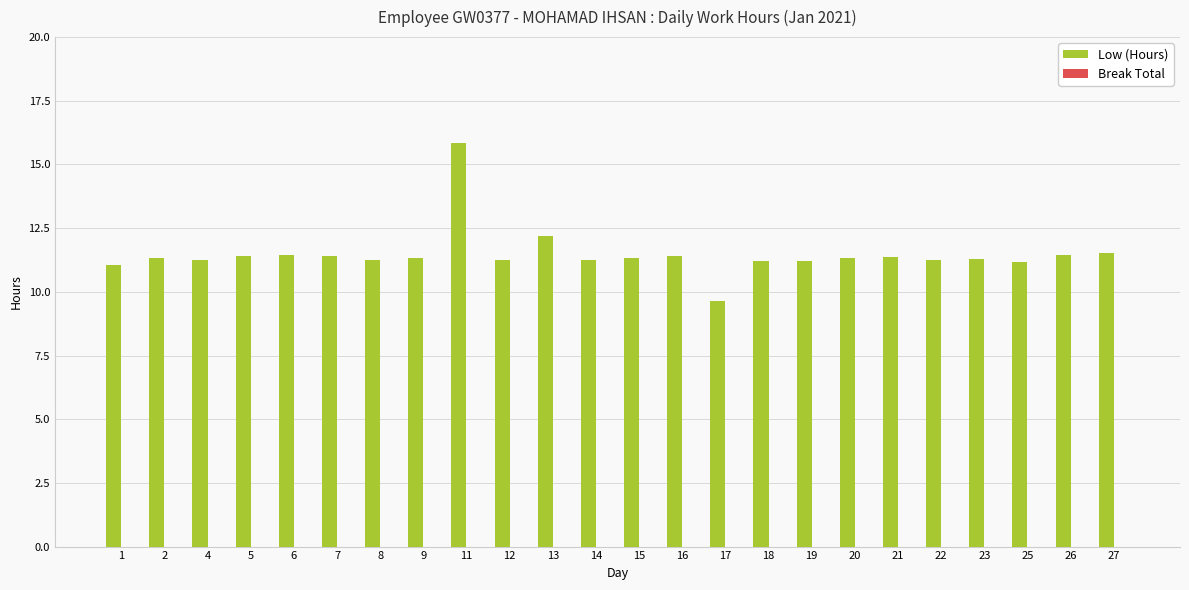

Approximately how many times larger is the value at 8 compared to 5?

1.0